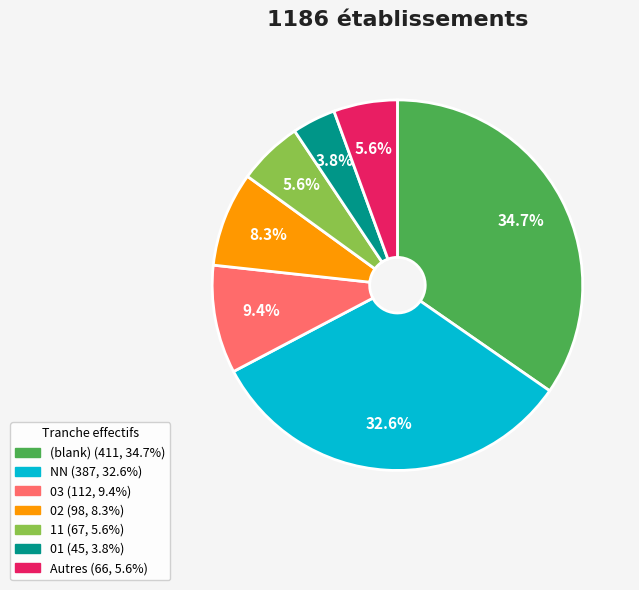

Is there a majority slice in this chart?

No